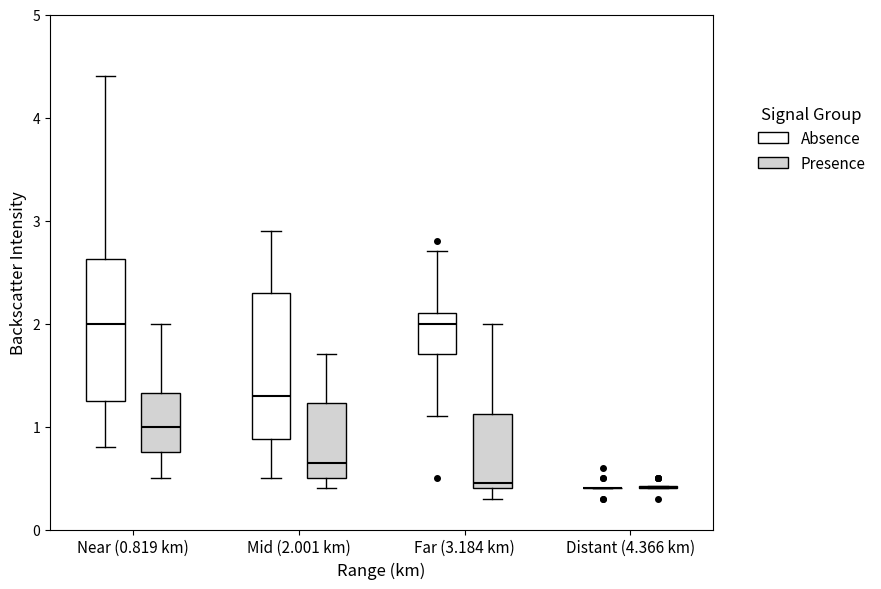

Reading left to right, read every box against the y-axis: the position of its median line, the range the box covers, and the ends of its whiskers. The values are not printed on the chart, so give them approximately, as read against the axis.

Near (0.819 km) (Absence): median 2.0, box 1.3 to 2.6, whiskers 0.8 to 4.4
Near (0.819 km) (Presence): median 1.0, box 0.8 to 1.3, whiskers 0.5 to 2.0
Mid (2.001 km) (Absence): median 1.3, box 0.9 to 2.3, whiskers 0.5 to 2.9
Mid (2.001 km) (Presence): median 0.7, box 0.5 to 1.2, whiskers 0.4 to 1.7
Far (3.184 km) (Absence): median 2.0, box 1.7 to 2.1, whiskers 1.1 to 2.7
Far (3.184 km) (Presence): median 0.5, box 0.4 to 1.1, whiskers 0.3 to 2.0
Distant (4.366 km) (Absence): box collapsed to a line at 0.4, whiskers 0.4 to 0.4
Distant (4.366 km) (Presence): box collapsed to a line at 0.4, whiskers 0.4 to 0.4